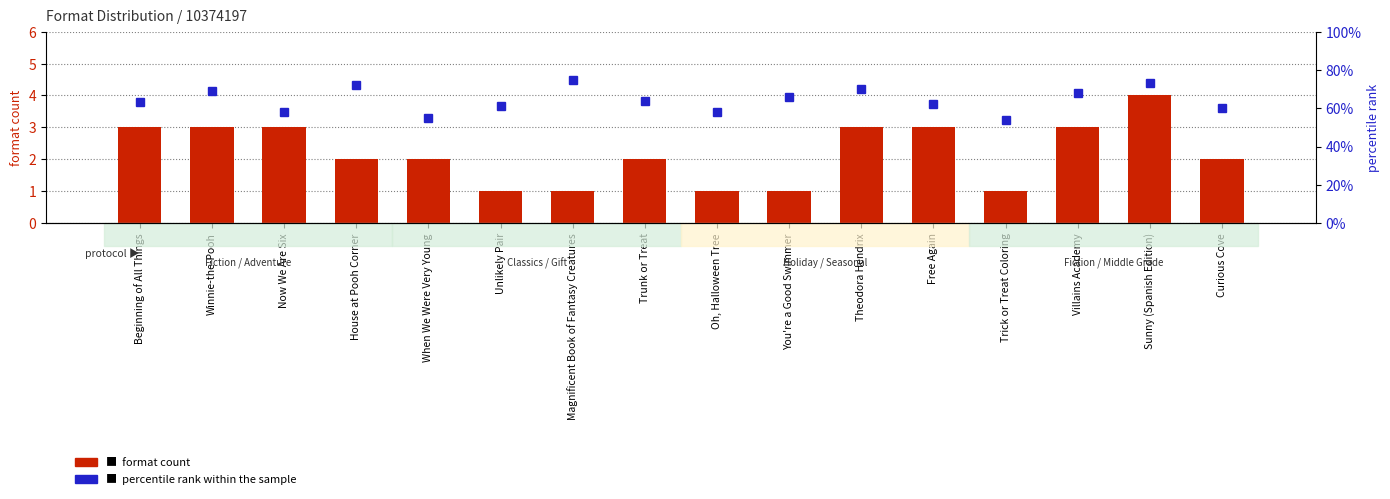

What are all the series names shown in the legend?

format count, percentile rank within the sample